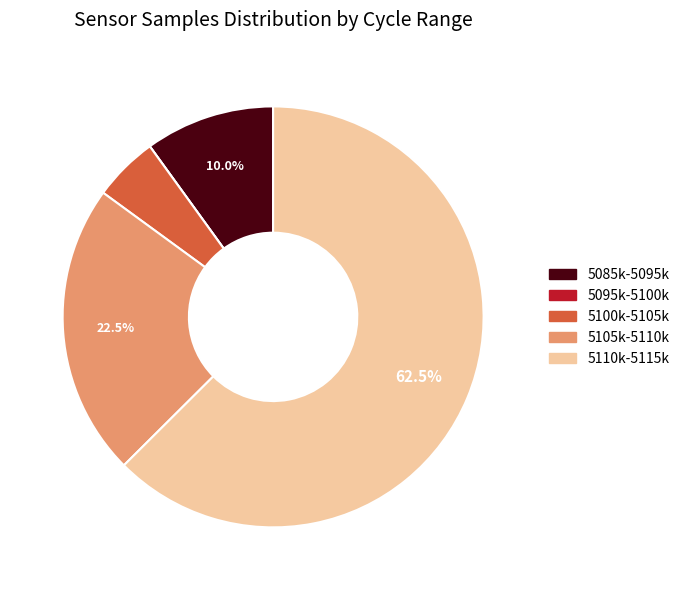

Is there a majority slice in this chart?

Yes